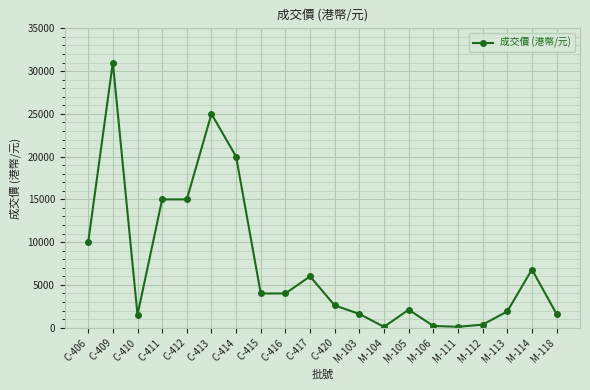

What is the greatest value displayed?

31000